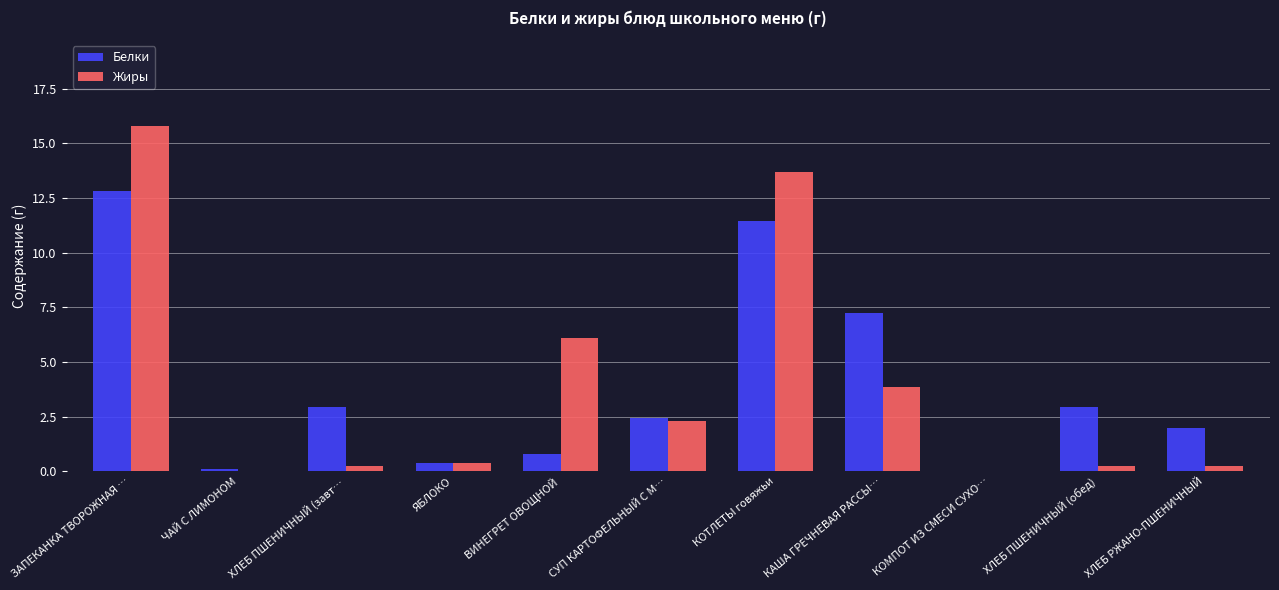

At which category does the chart reach its peak across all series?

ЗАПЕКАНКА ТВОРОЖНАЯ …